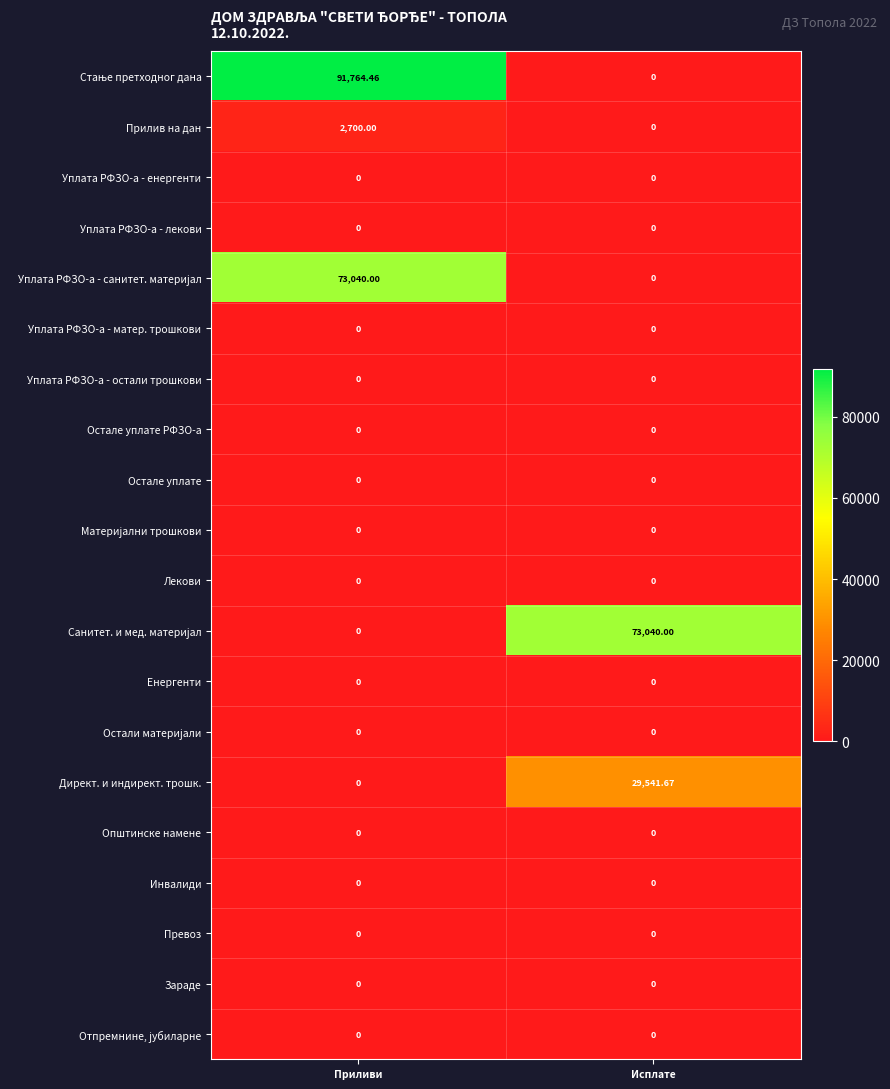

At which category is the sum across all series the highest?

Приливи